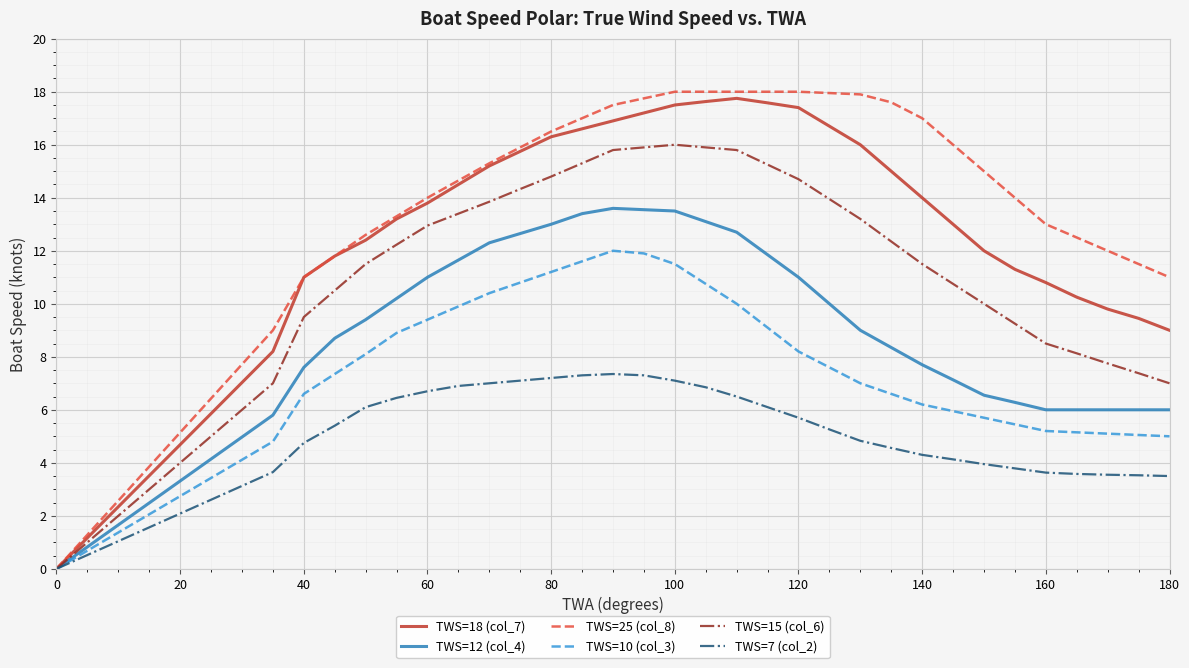

What is the maximum value shown in the chart?

18.0